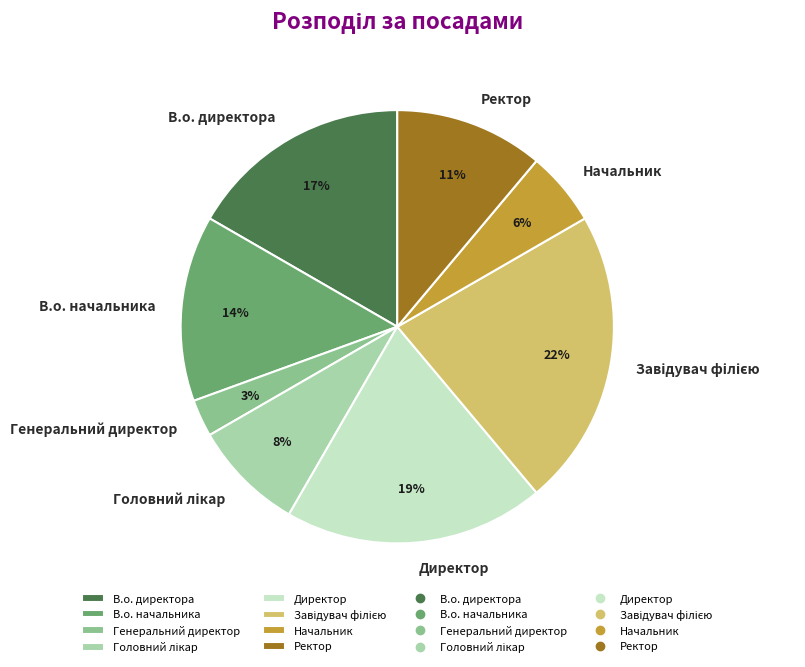

To the nearest percent, what is the difference between the largest and smallest slice percentages?

19%